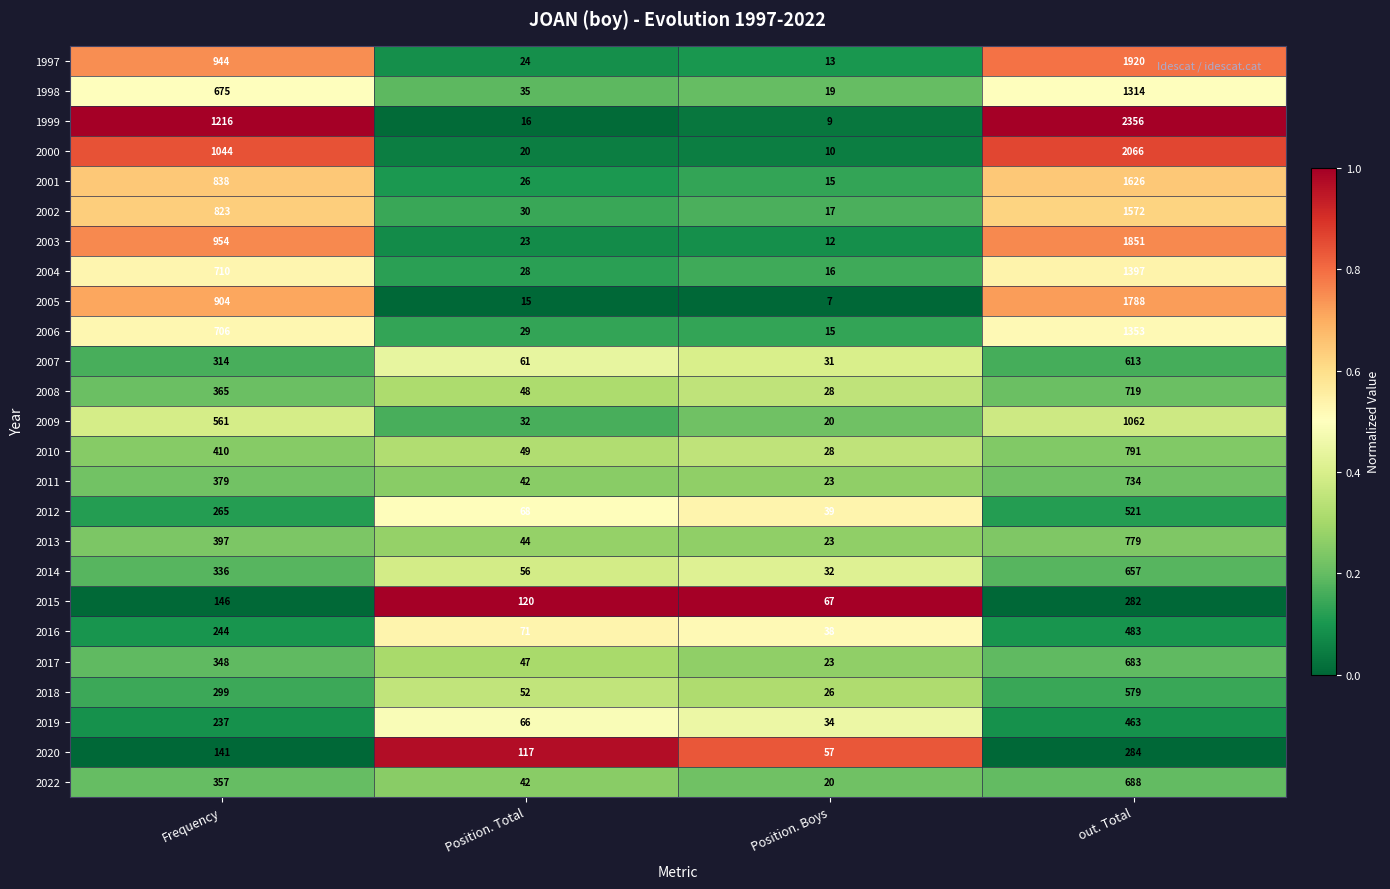

Which series has the widest spread of values?

1999